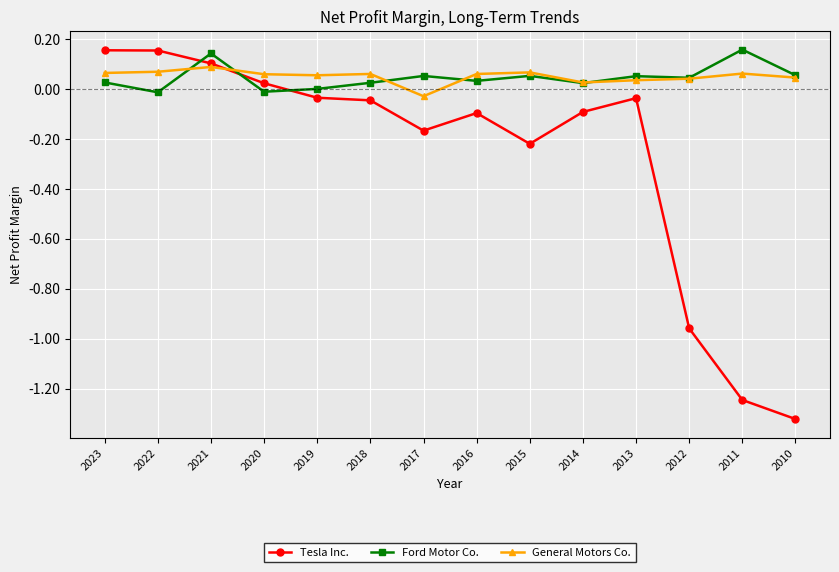

Is the value of Tesla Inc. at 2012 greater than the value of General Motors Co. at 2023?

No